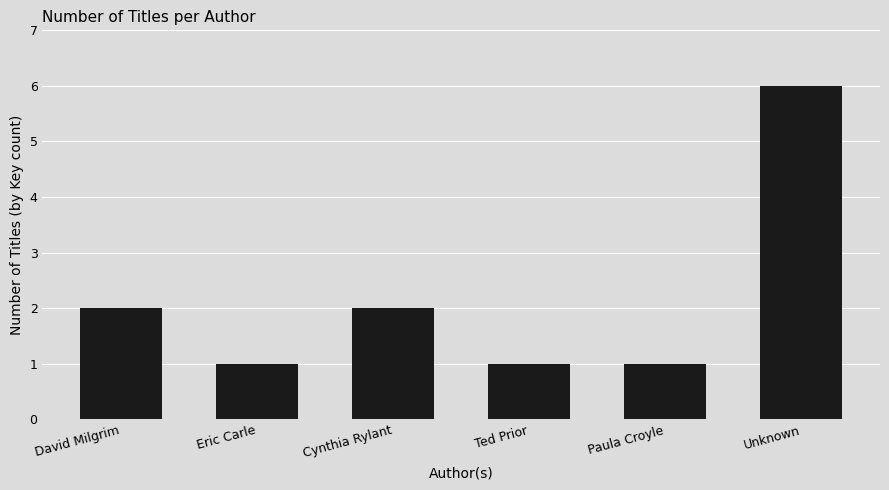

Is it true that the value at Ted Prior is 2?

False